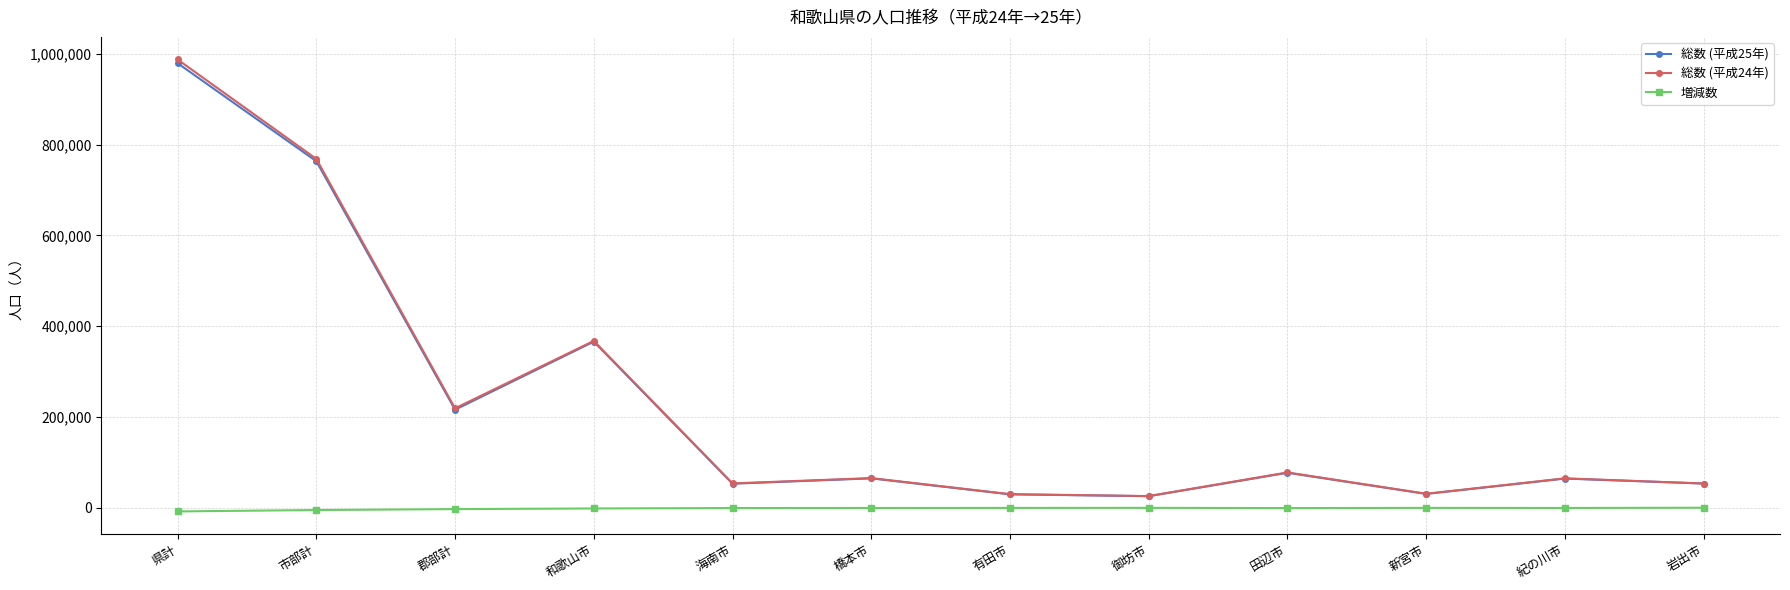

What are all the series names shown in the legend?

総数 (平成25年), 総数 (平成24年), 増減数